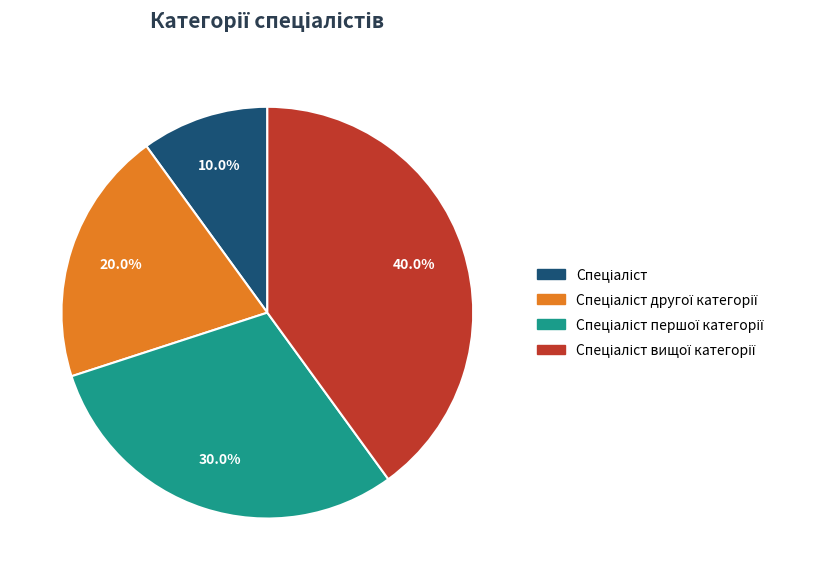

How many segments does this pie chart have?

4